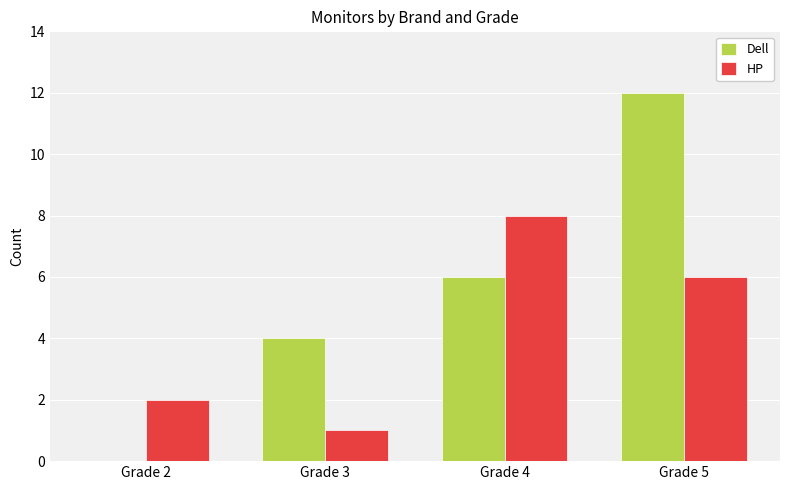

Between Grade 3 and Grade 4, which series saw the biggest shift?

HP